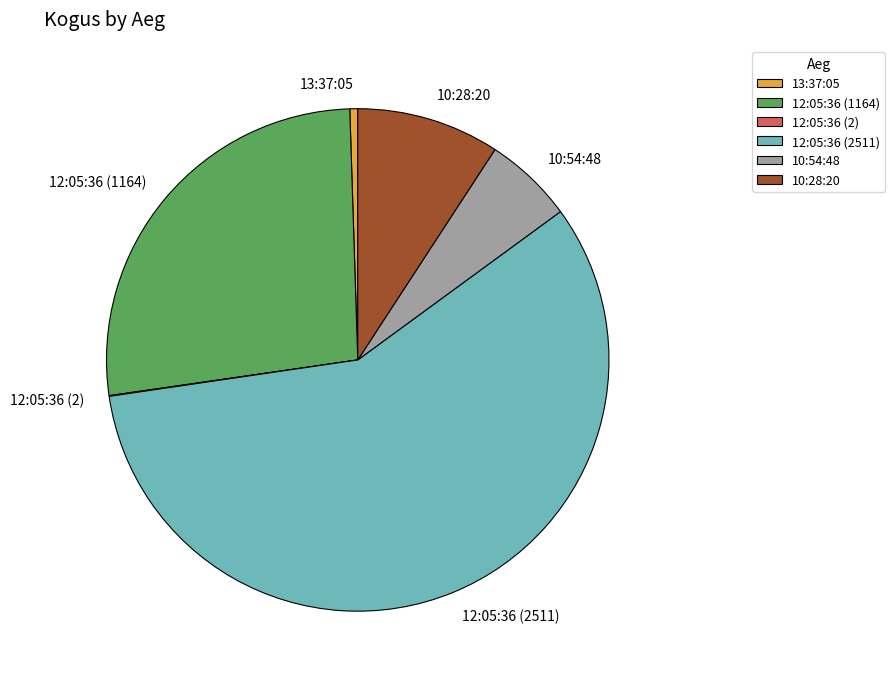

Does 12:05:36 (2511) represent more than half of the total?

Yes